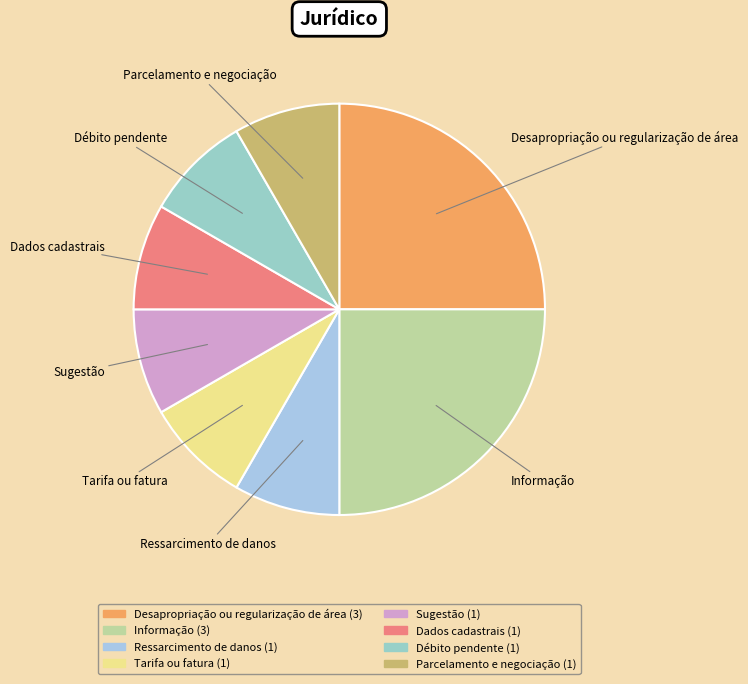

Does Ressarcimento de danos represent more than half of the total?

No